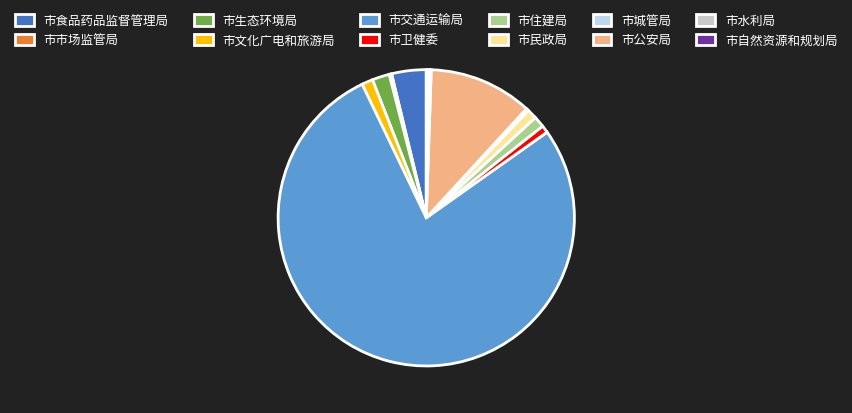

What is the largest slice in the pie chart?

市交通运输局